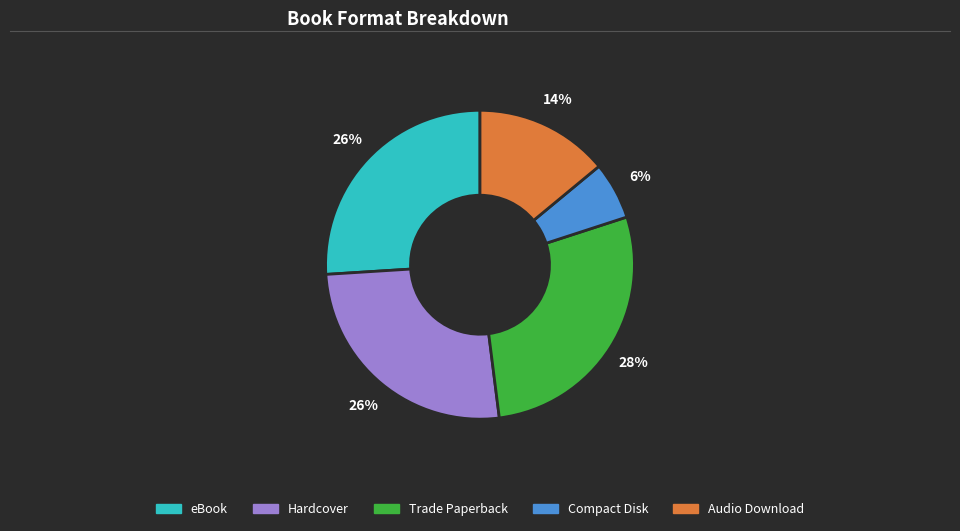

How many slices are in this pie chart?

5